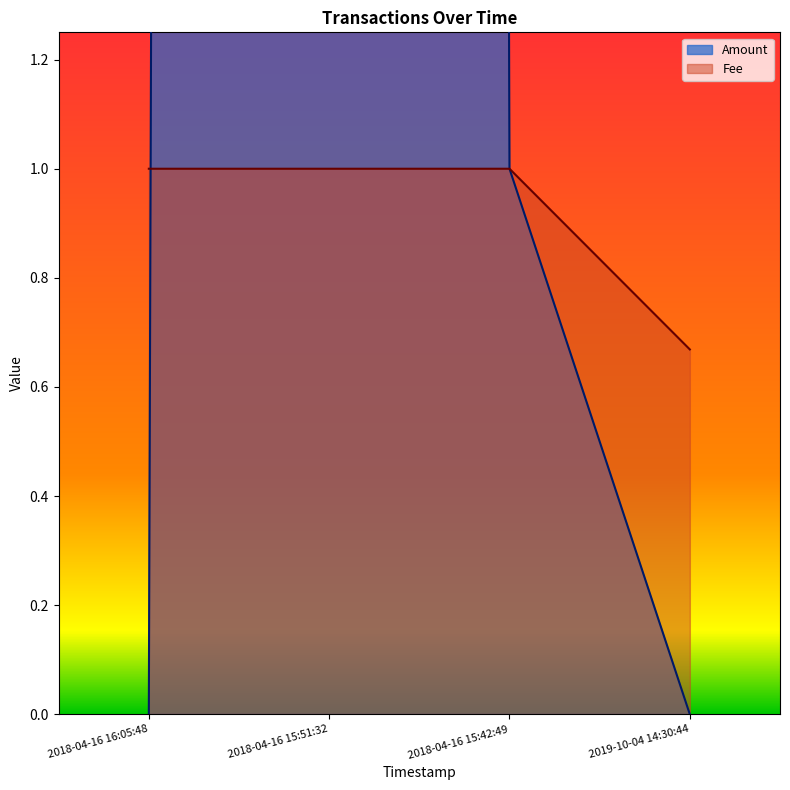

Is it true that Fee equals 1.0 at 2018-04-16 15:51:32?

True